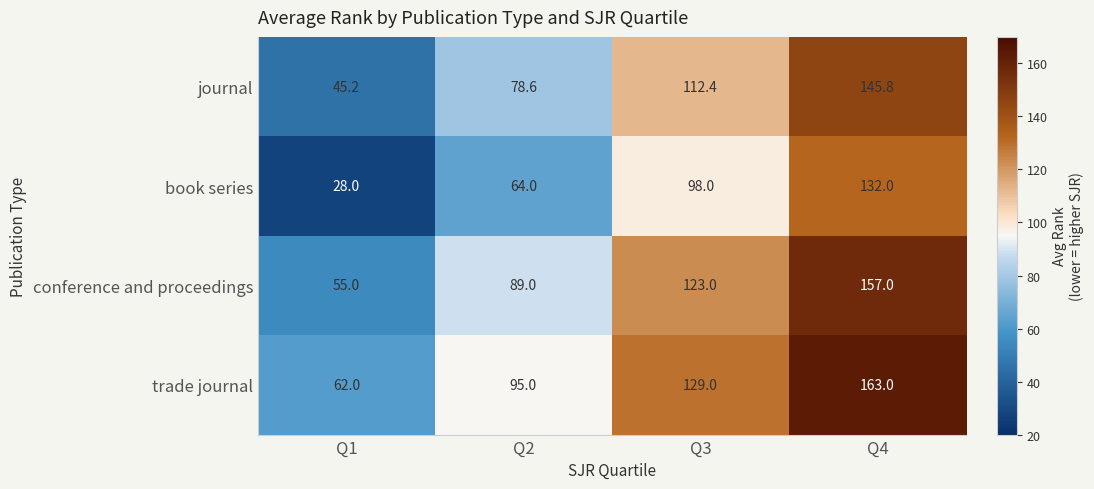

How many trade journal values are between 95 and 163?

3